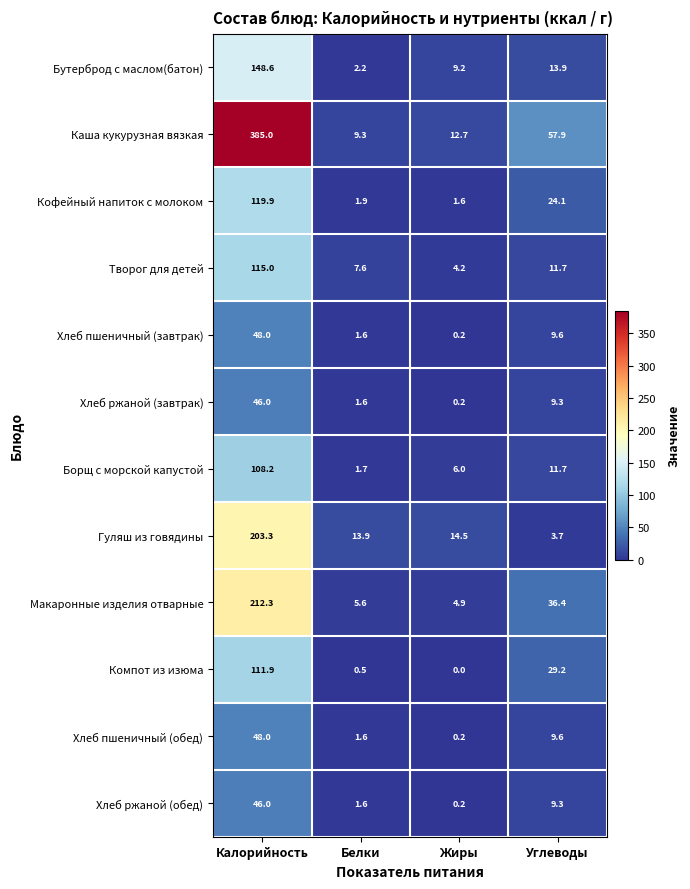

At which label does Борщ с морской капустой first exceed 11?

Калорийность